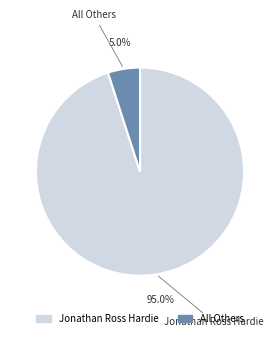

What is the majority slice?

Jonathan Ross Hardie